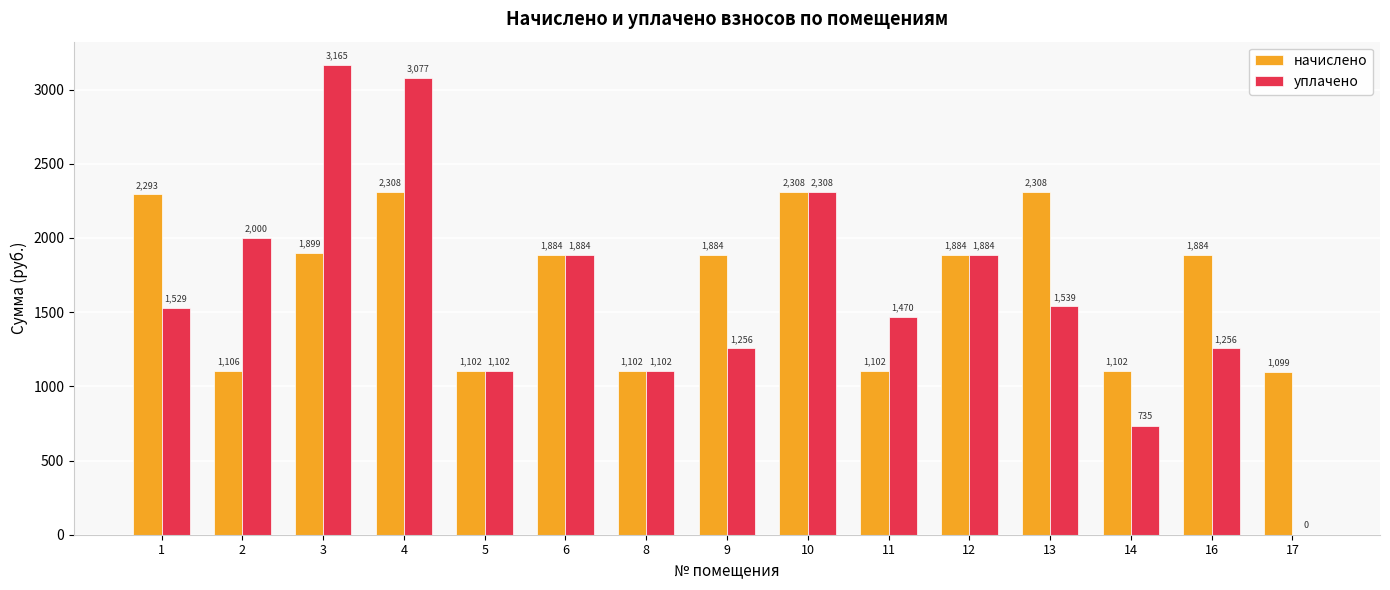

What is the total value across all series at 2?

3106.1